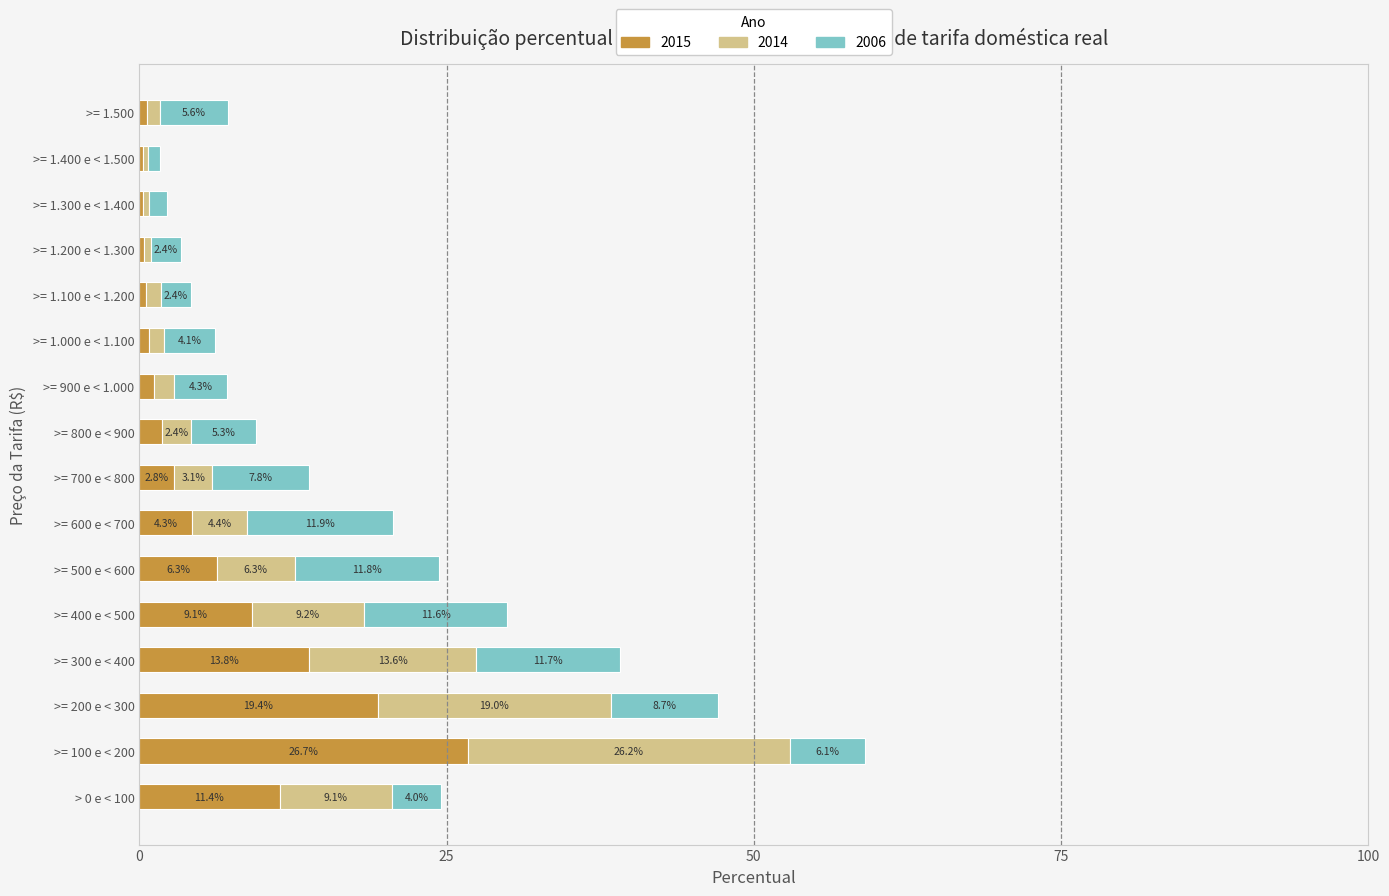

At which category is the sum across all series the highest?

>= 100 e < 200